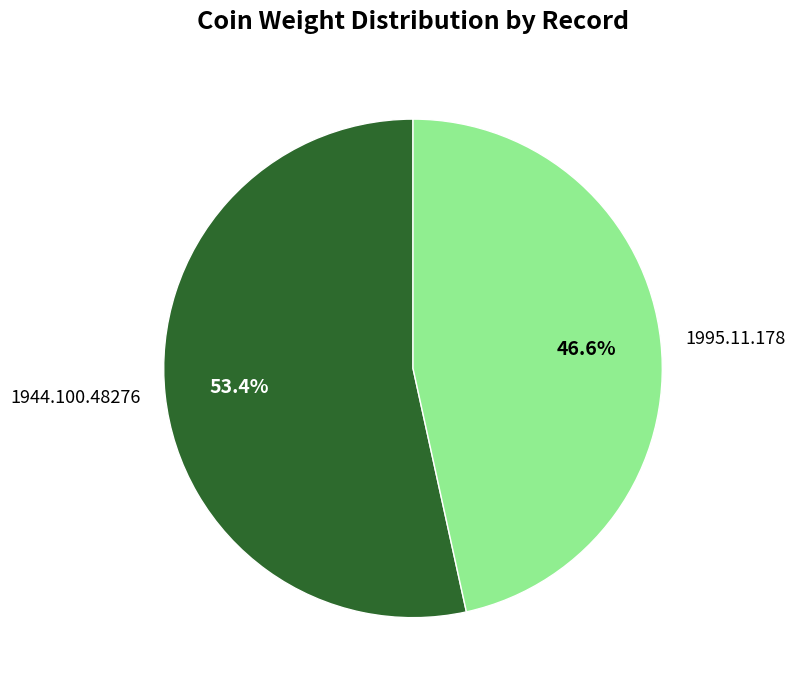

How many slices are in this pie chart?

2